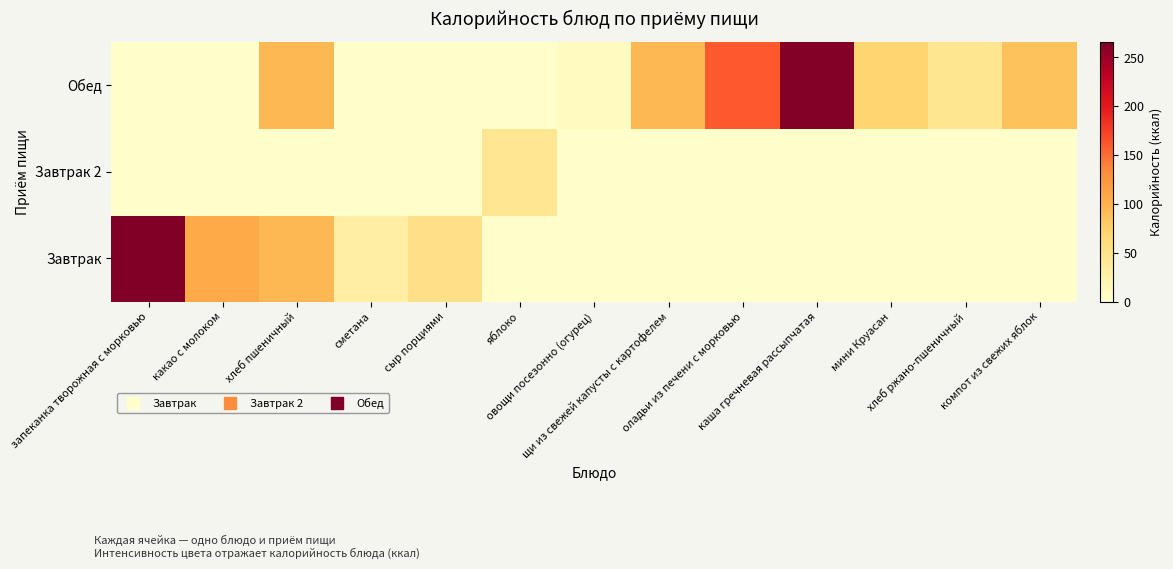

Between яблоко and мини Круасан, which series saw the biggest shift?

Обед